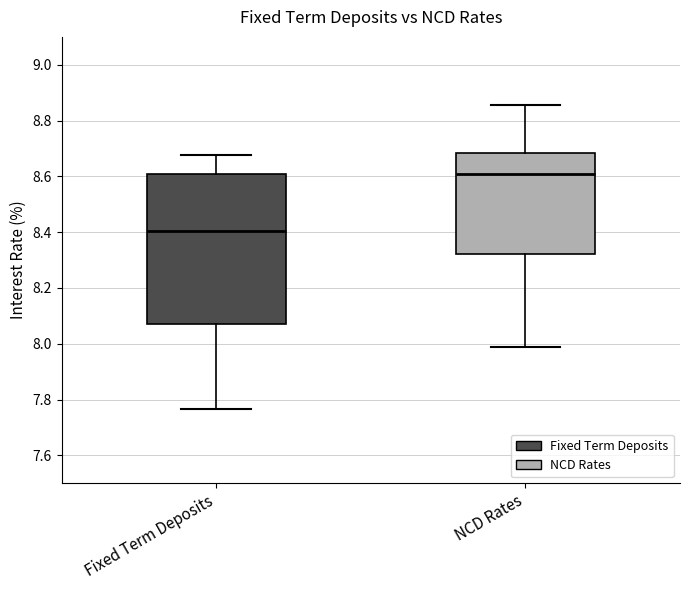

Where is the lower edge of the box for Fixed Term Deposits on the y-axis? The values are not printed on the chart, so give them approximately, as read against the axis.

8.08